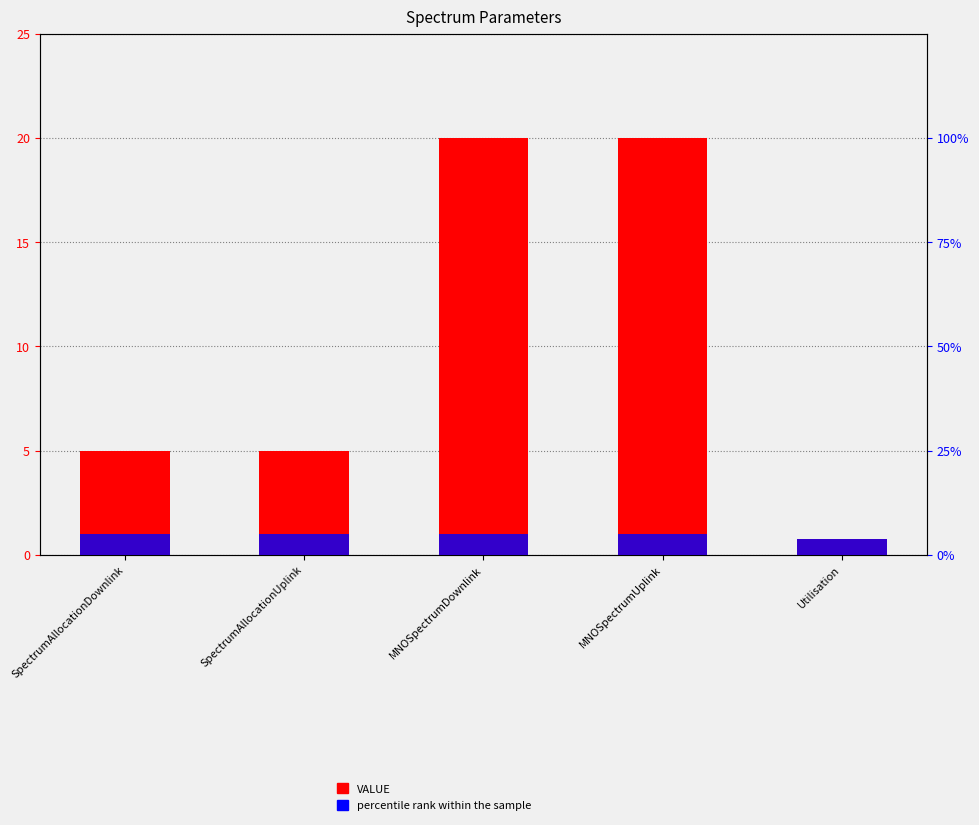

The VALUE series shows 5.0 at SpectrumAllocationUplink. True or false?

True